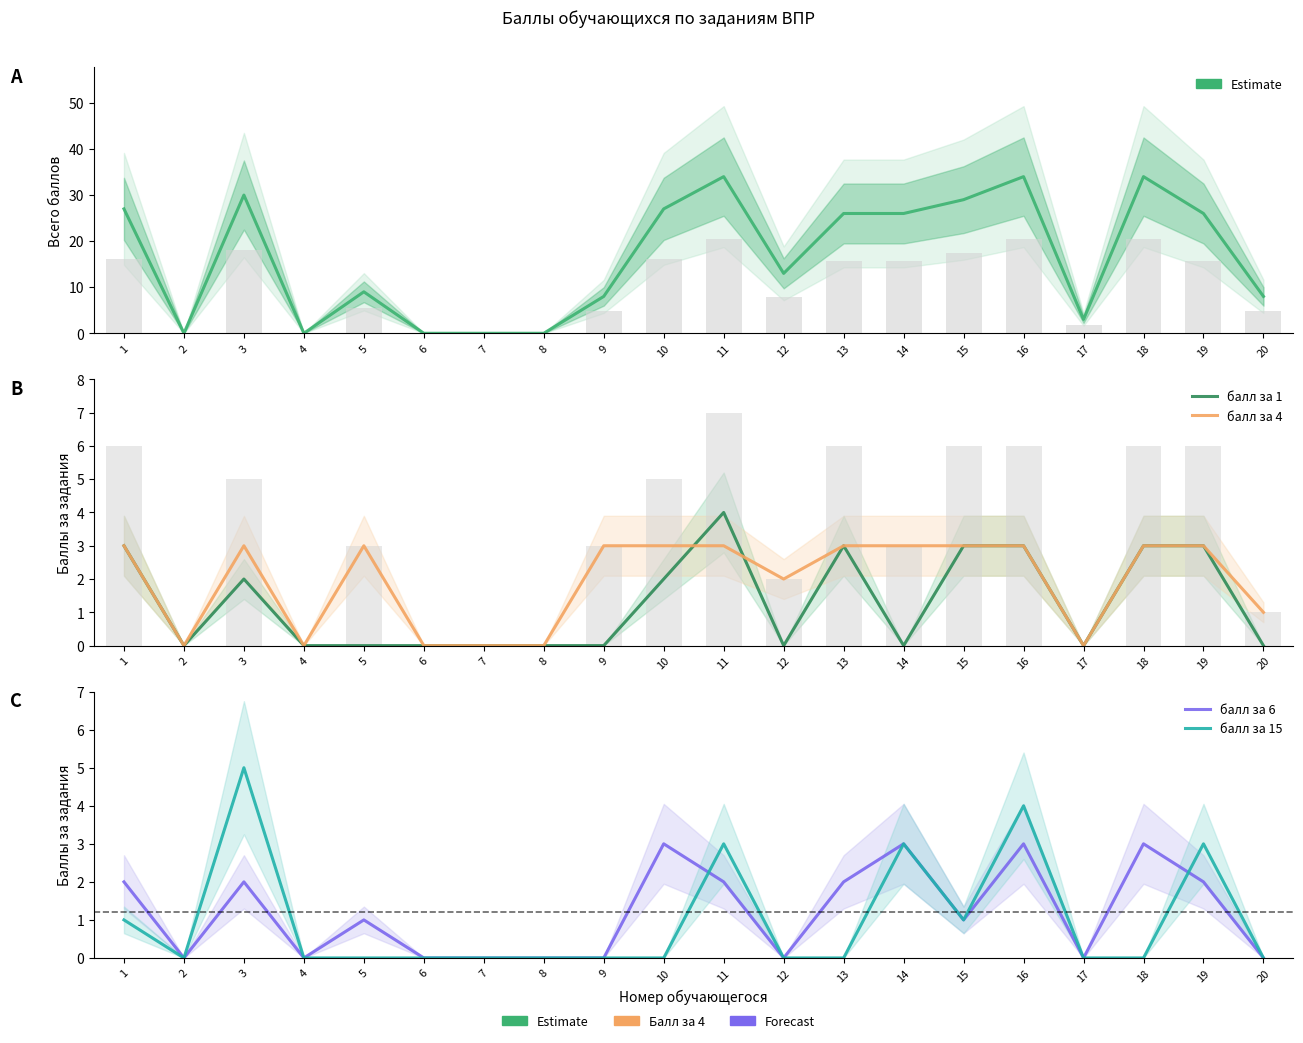

True or false: балл за 15 has a value of 0 at 5.

True